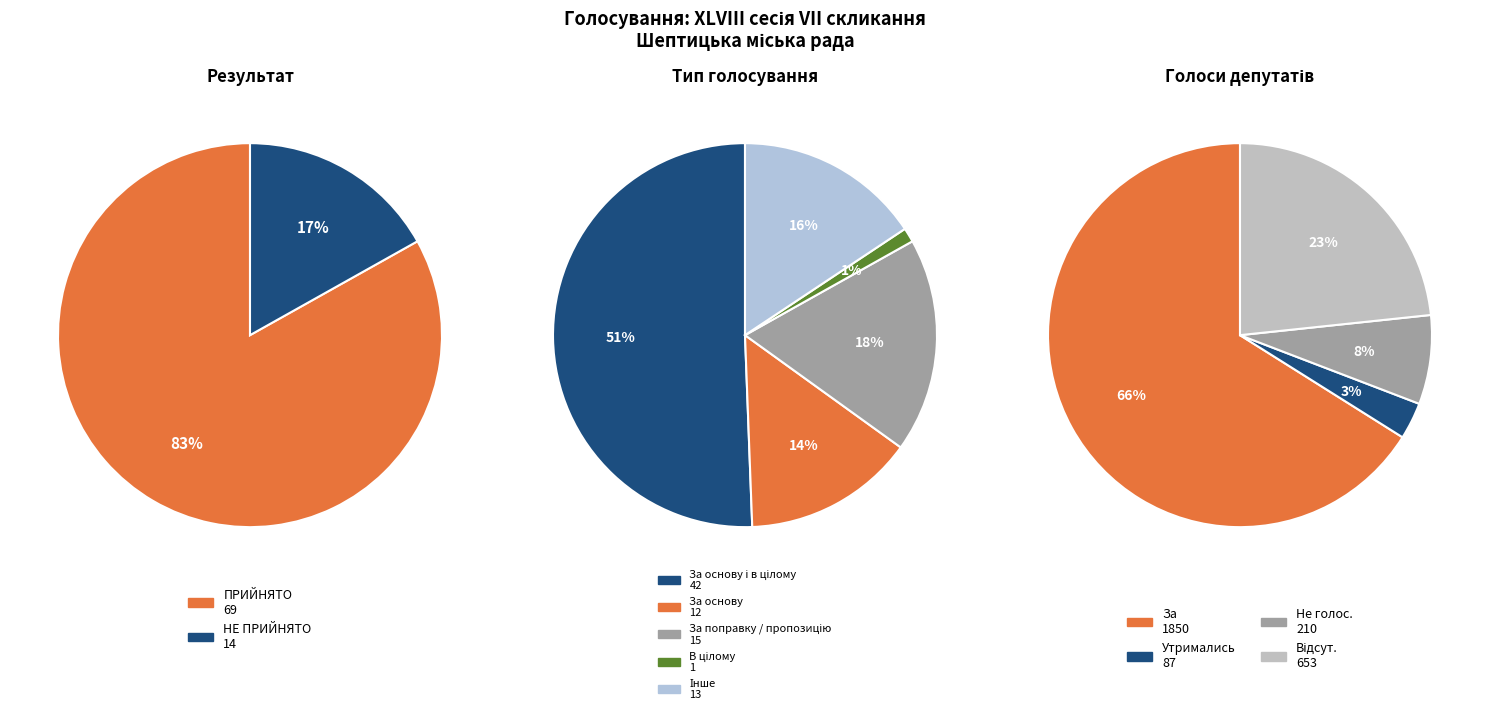

Which has a higher value, НЕ ПРИЙНЯТО or ПРИЙНЯТО?

ПРИЙНЯТО